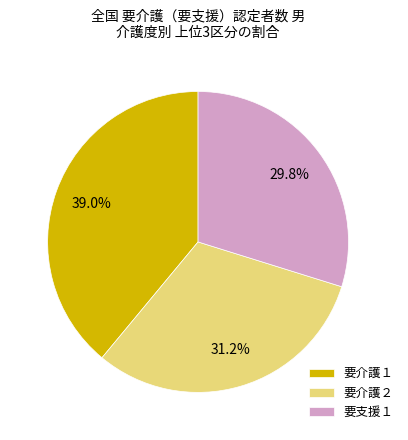

Which category has the biggest portion of the pie?

要介護１